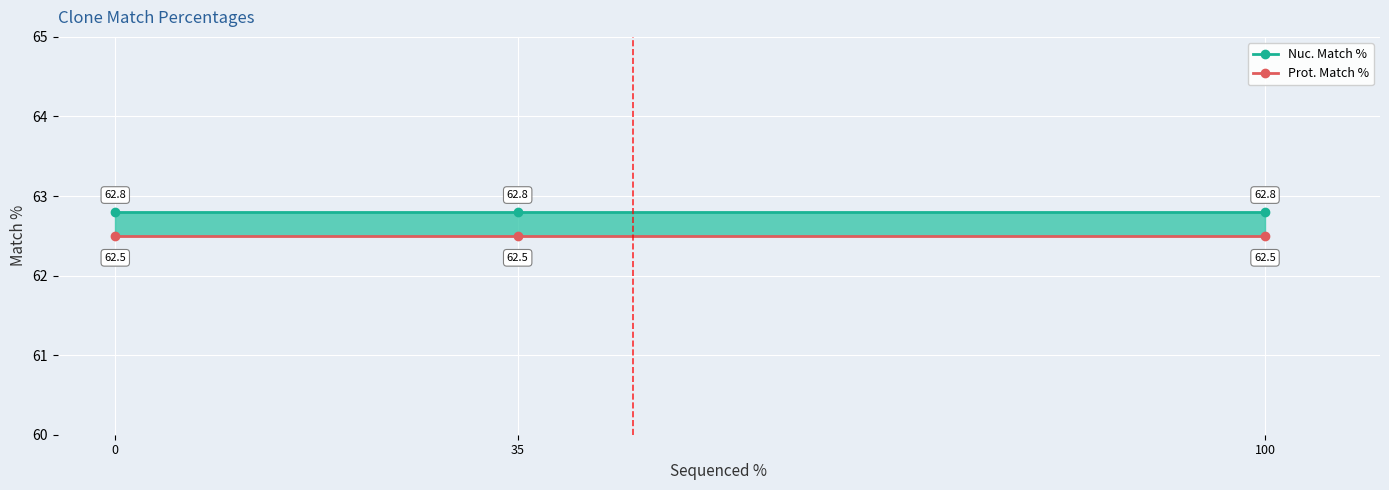

Rank the series at 100 from lowest to highest value.

Prot. Match %, Nuc. Match %